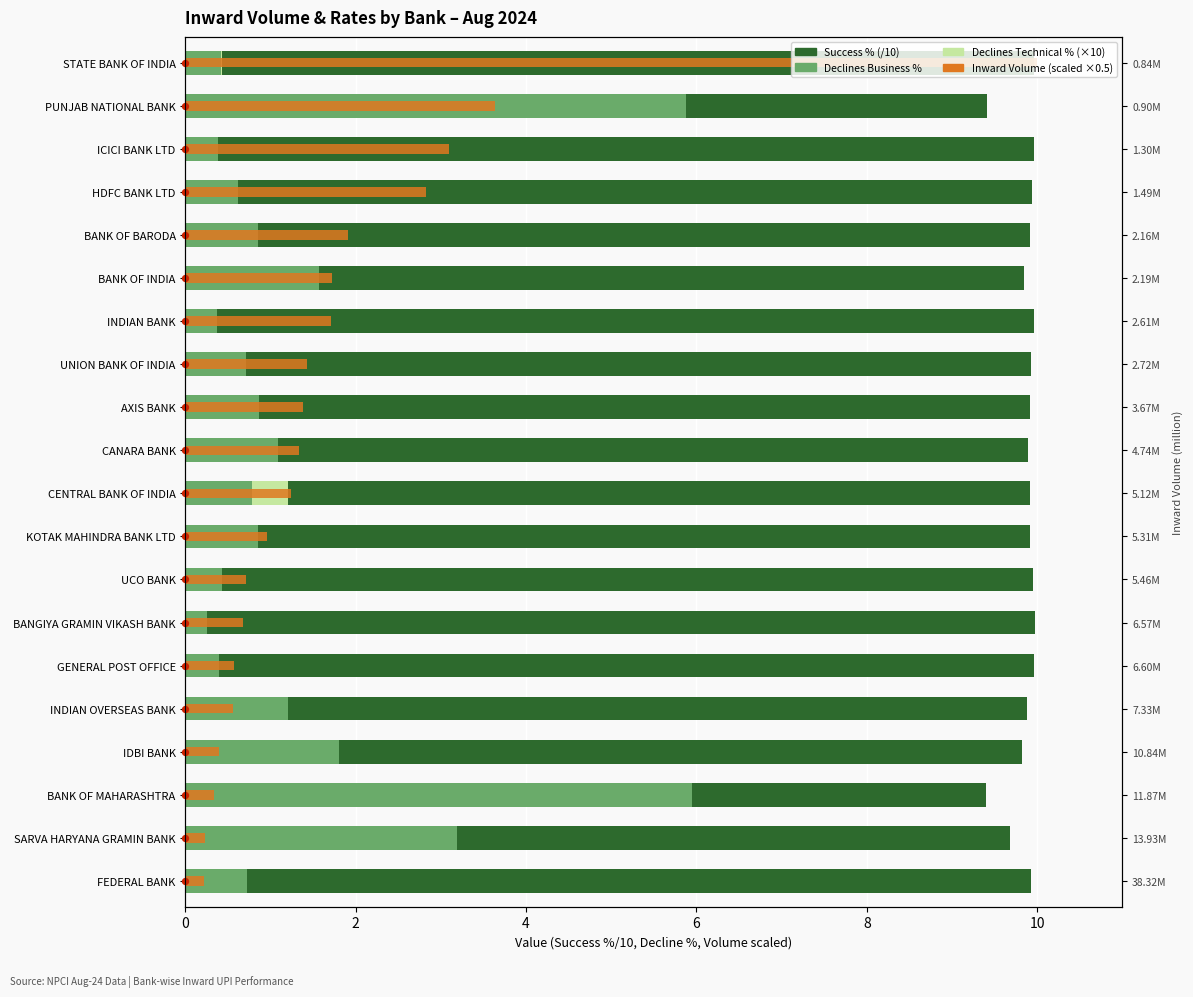

Which series has the widest spread of Y values?

Inward Volume (scaled)